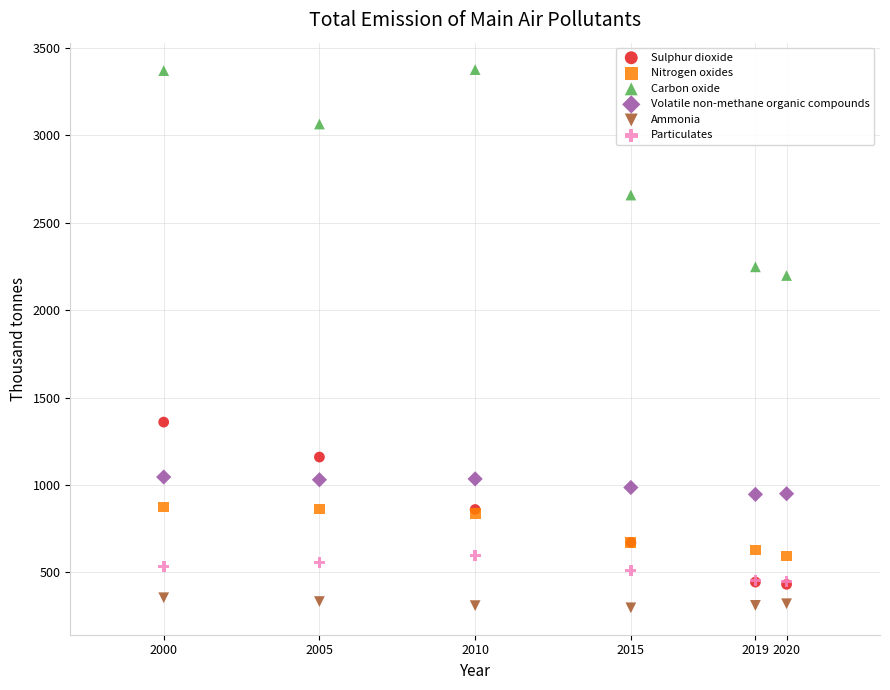

Which series has the largest Y range (max minus min)?

Carbon oxide